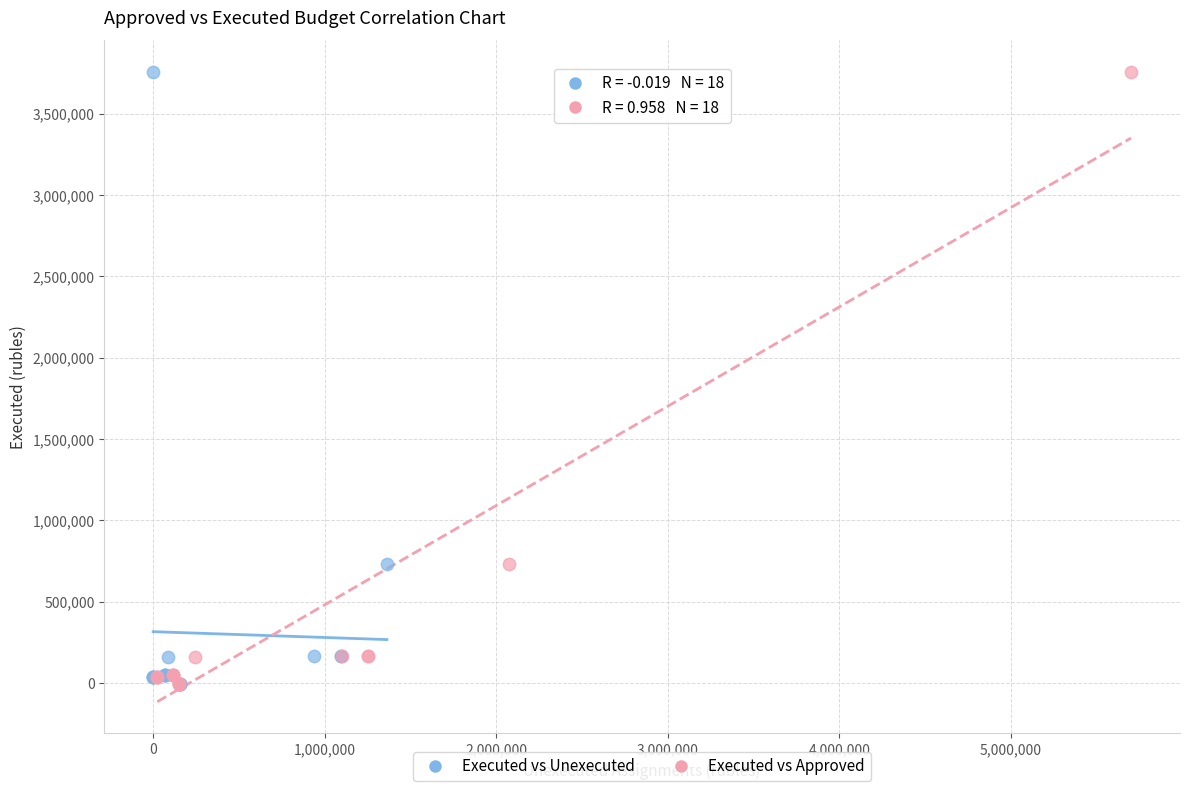

What are all the series names shown in the legend?

Executed vs Unexecuted, Executed vs Approved